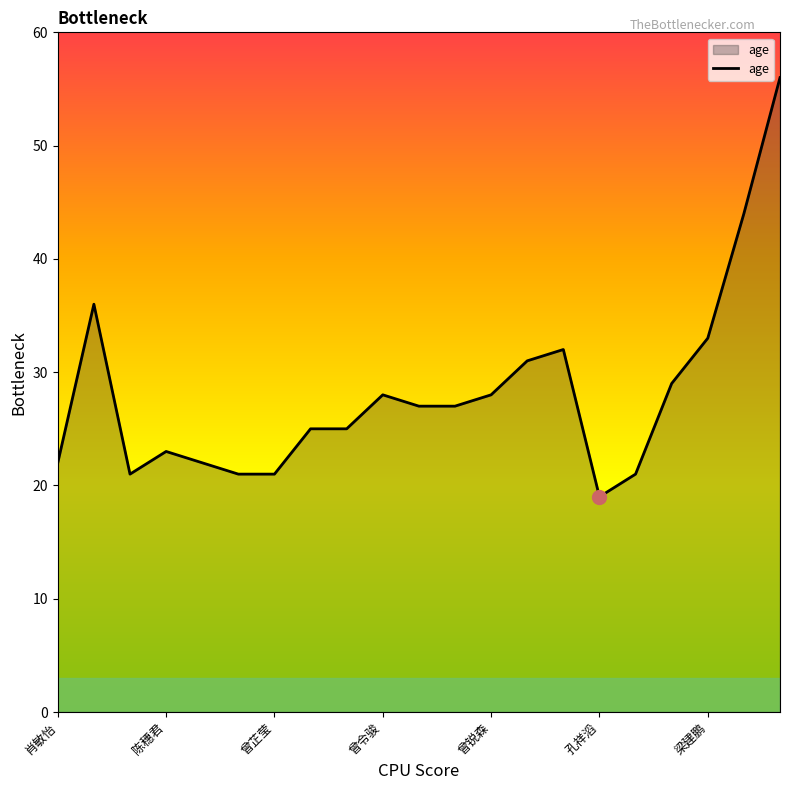

What is the smallest value displayed?

19